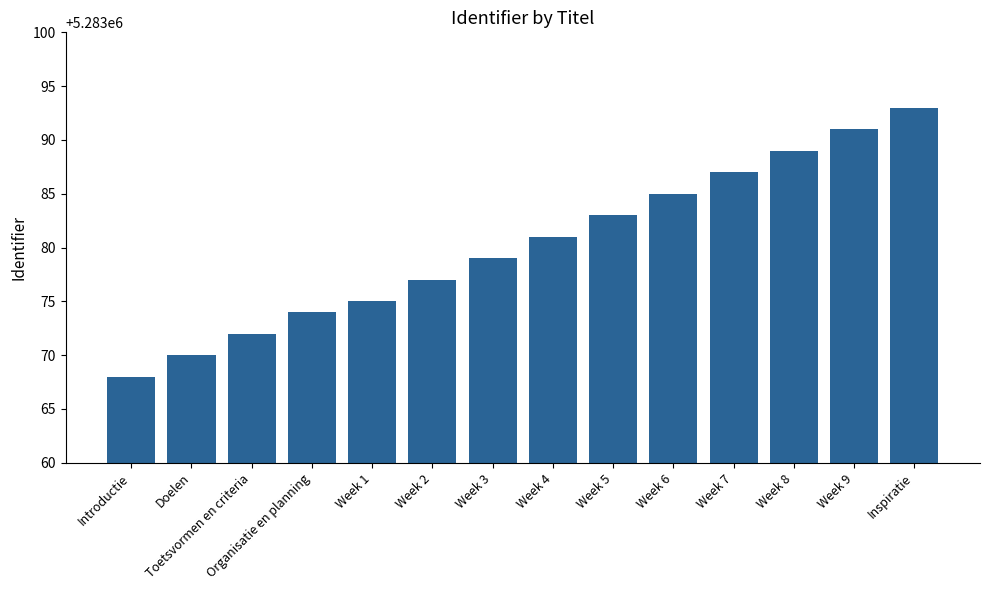

What is the difference between the second highest and second lowest values?

21